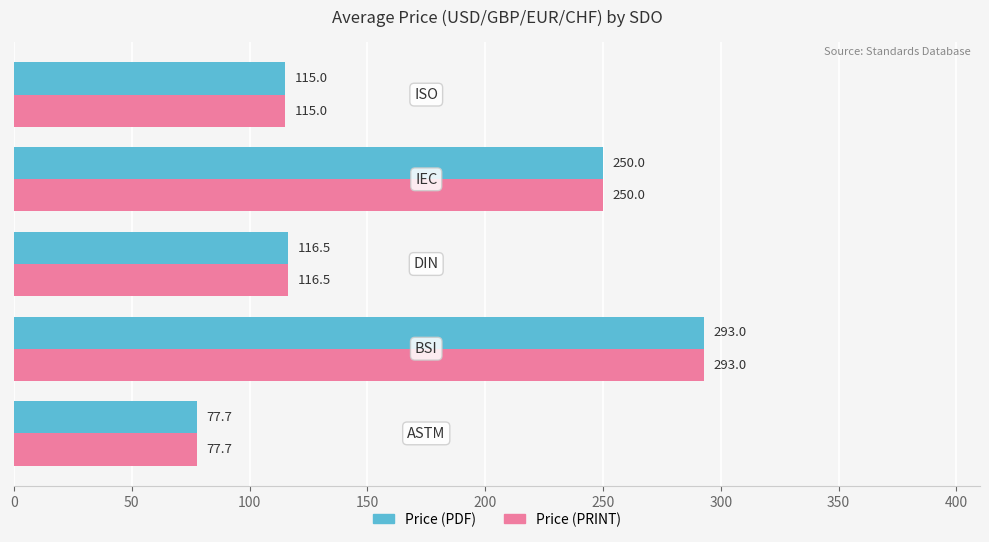

At how many categories does at least one series exceed 91?

4